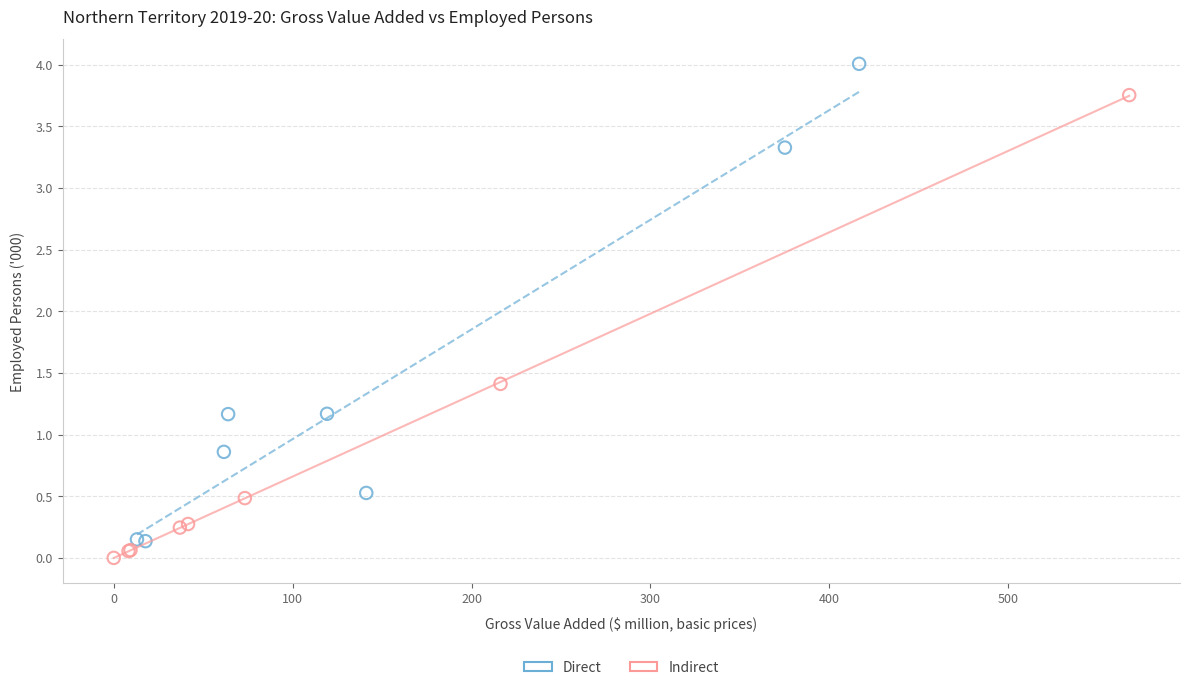

What are all the series names shown in the legend?

Direct, Indirect